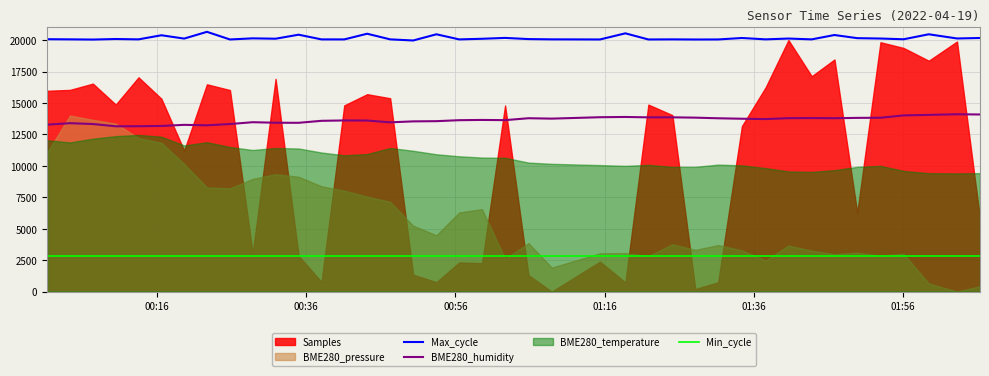

True or false: BME280_humidity and Min_cycle cross at least once.

False